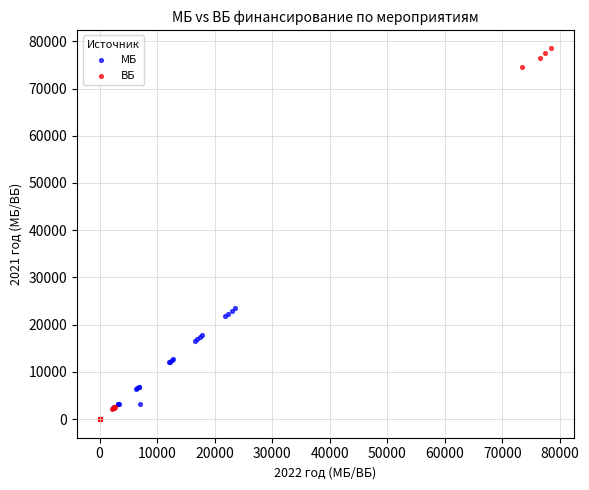

Which series reaches the maximum Y coordinate?

ВБ